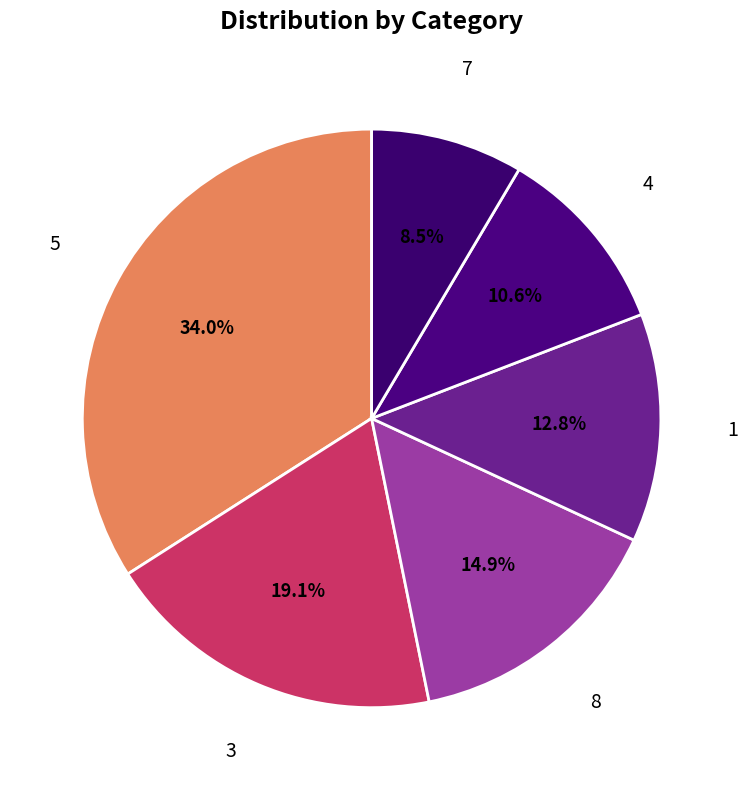

Count the number of slices in the pie.

6